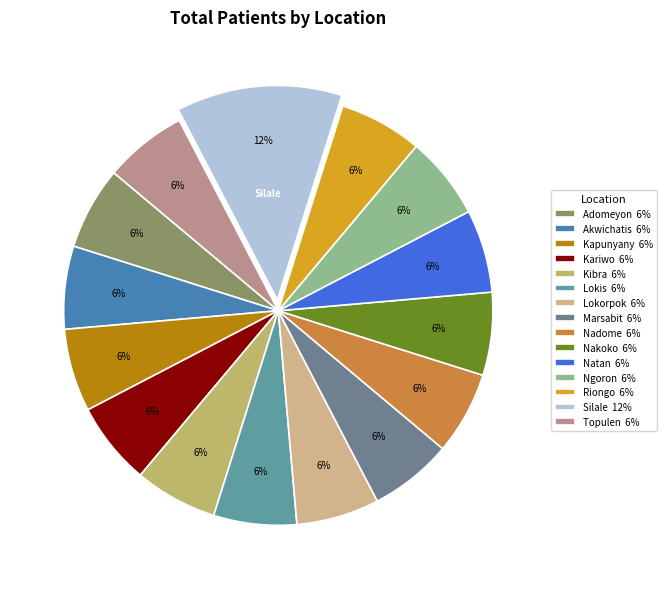

The Natan slice represents 6% of the pie. True or false?

True